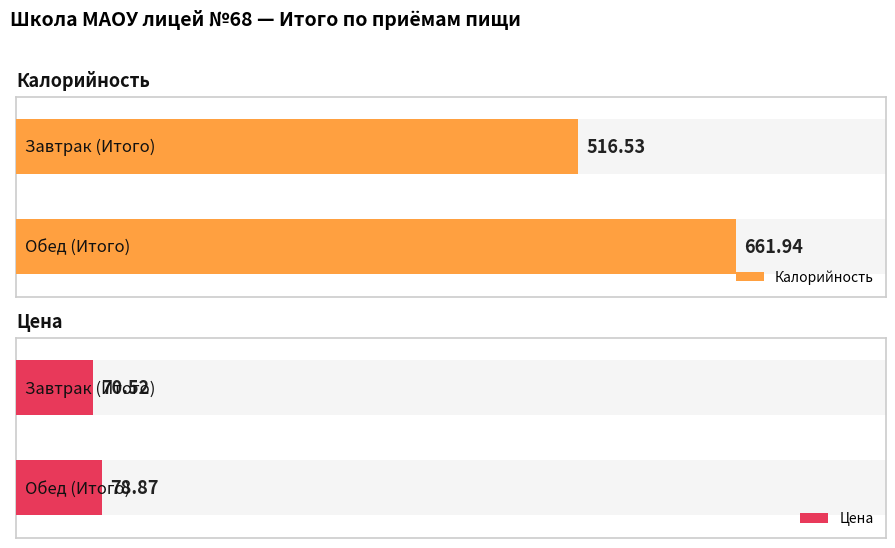

What is the sum of all Цена values?

149.4